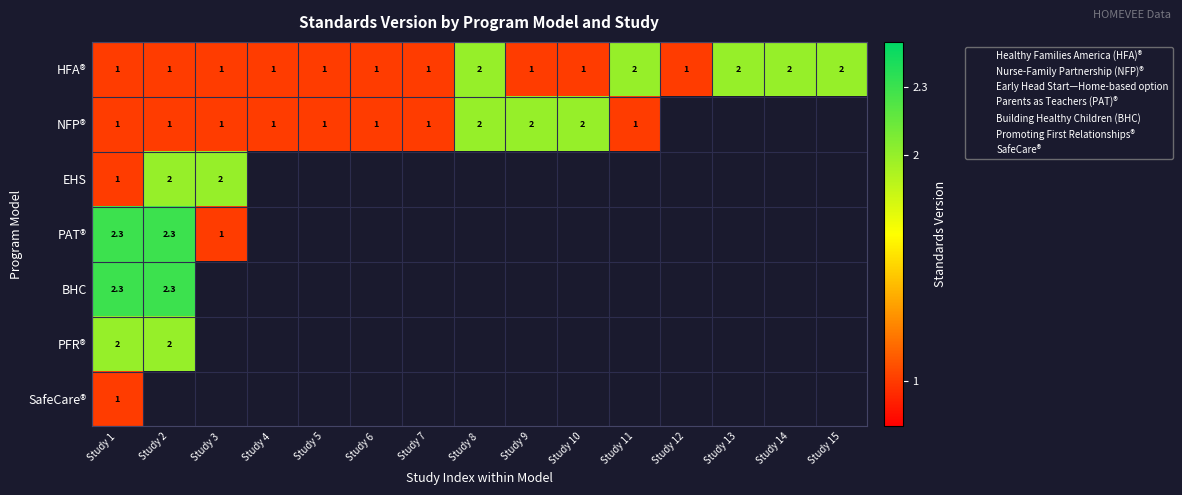

Which category has the lowest value in the SafeCare® series?

Study 1